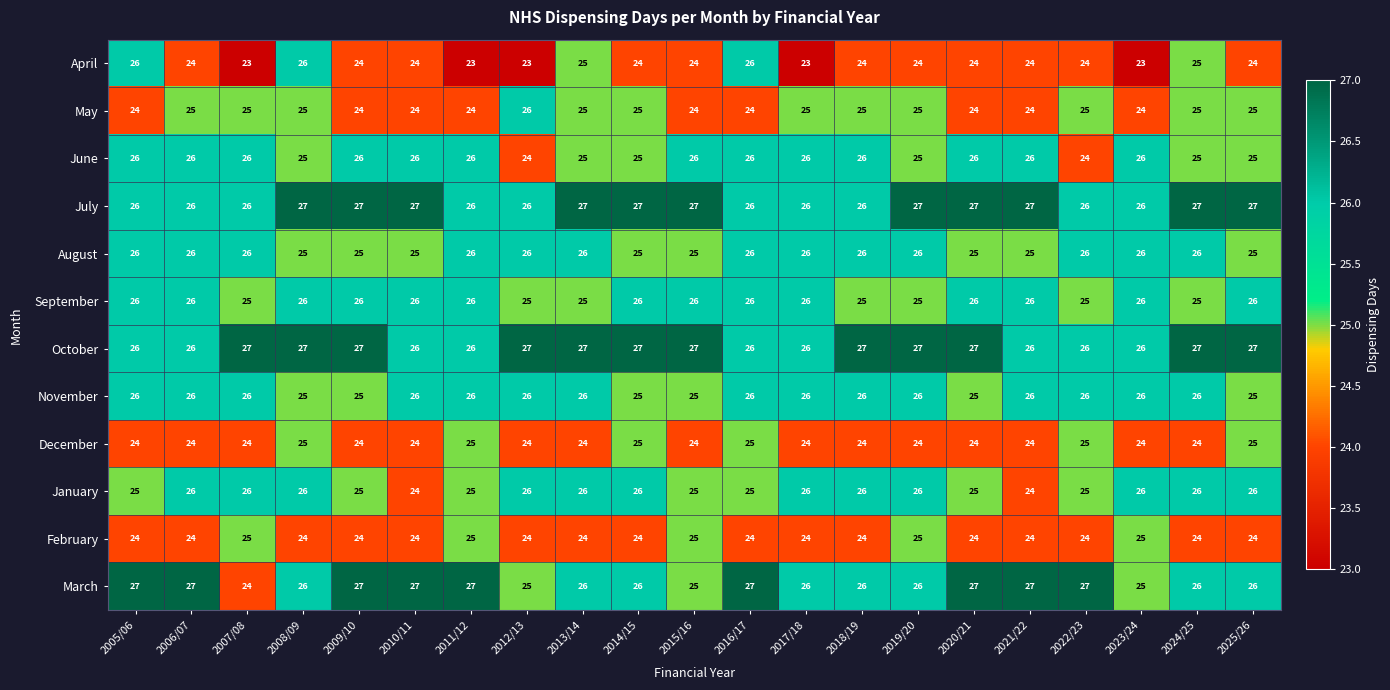

Is it true that September equals 26 at 2014/15?

True